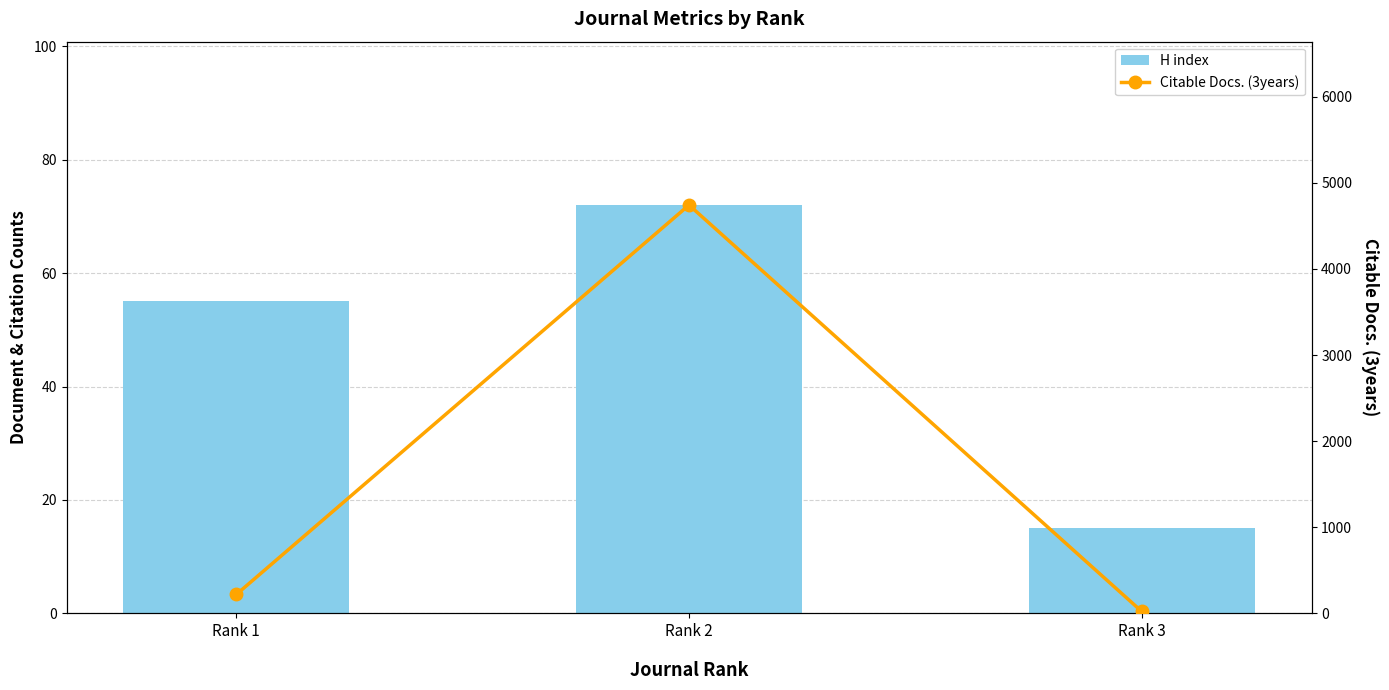

What is the difference between the highest and lowest values at Rank 1?

165